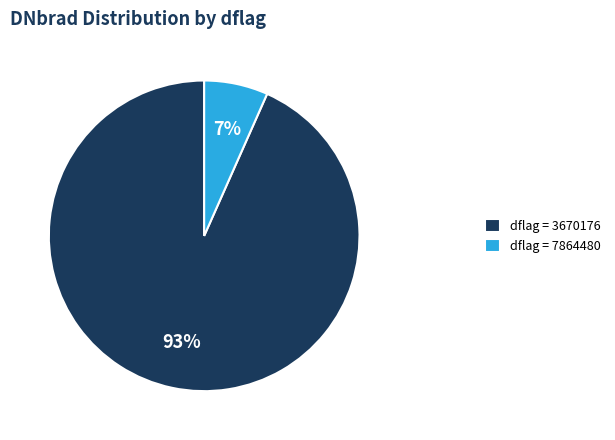

To the nearest percent, what is the combined percentage of dflag = 3670176 and dflag = 7864480?

100%